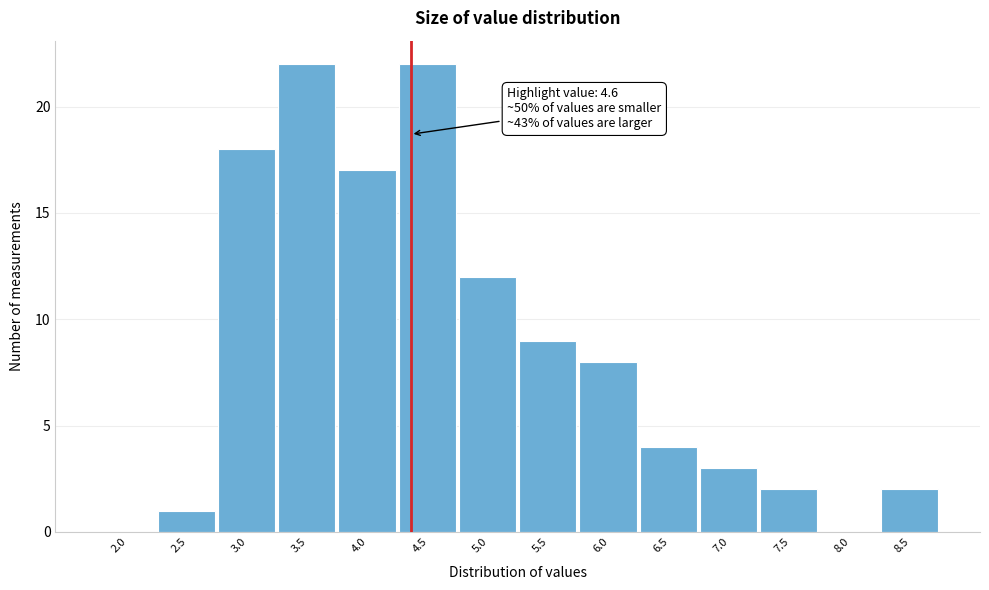

Reading left to right, transcribe all the data shown in this chart.

2.0=0	2.5=1	3.0=18	3.5=22	4.0=17	4.5=22	5.0=12	5.5=9	6.0=8	6.5=4	7.0=3	7.5=2	8.0=0	8.5=2